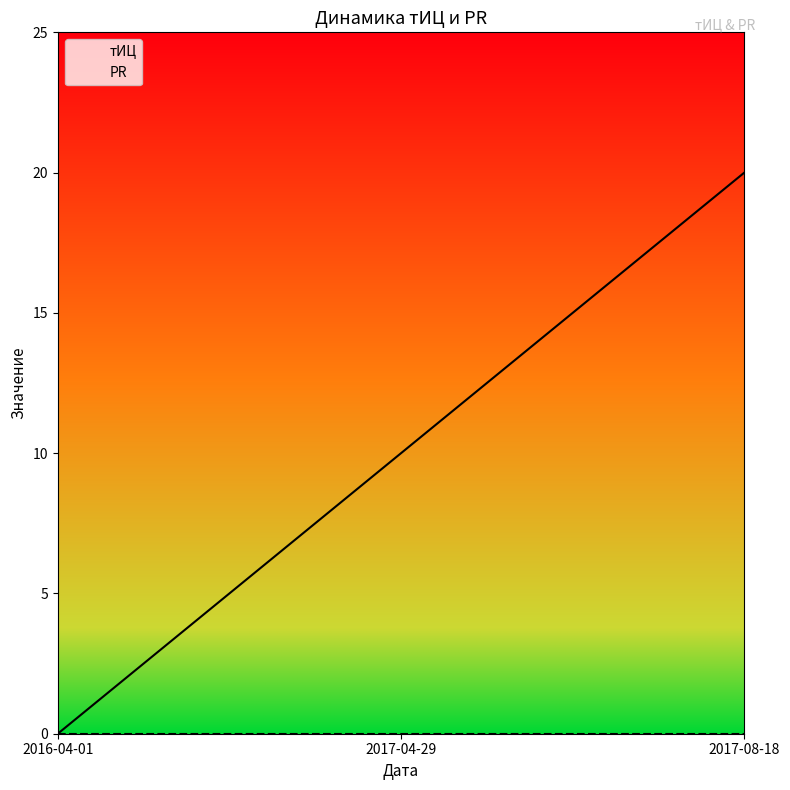

True or false: the data shows 20 at 2017-08-18.

True